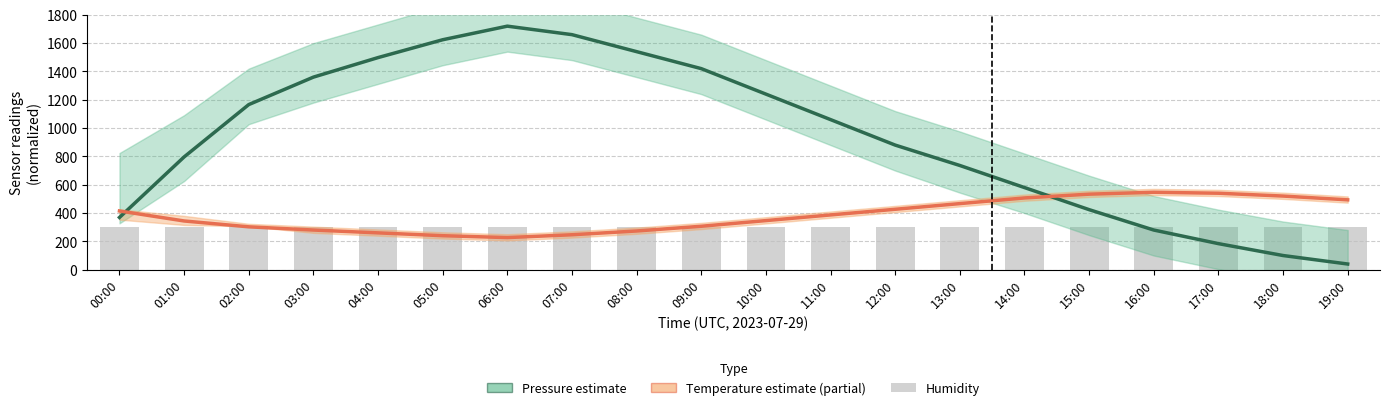

What is the difference between the maximum and minimum values in the Temperature (estimate partial) series?

320.0